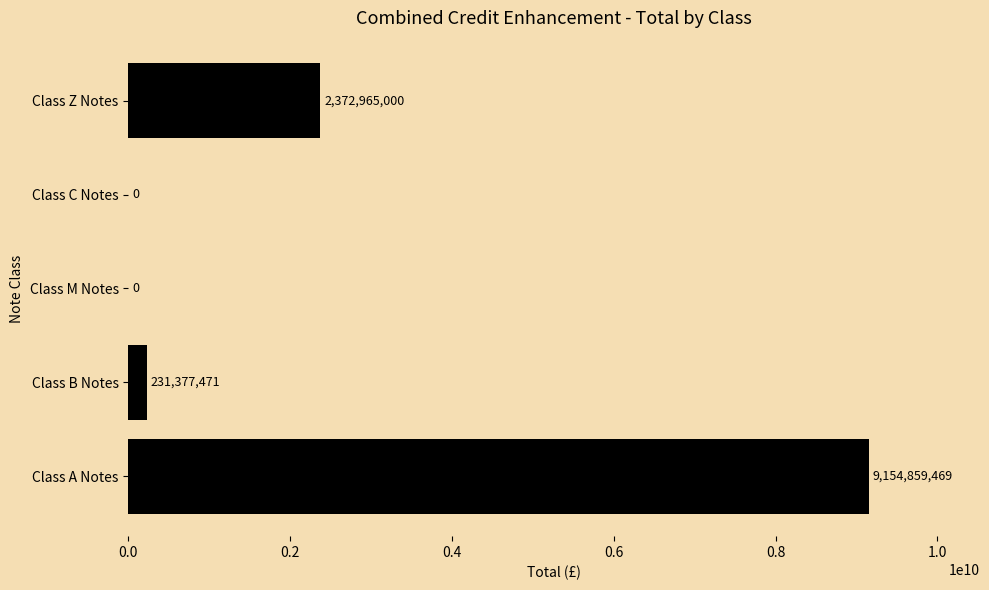

How many categories are shown in the chart?

5